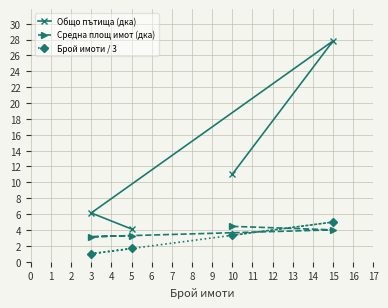

True or false: Общо пътища (дка) and Средна площ имот (дка) cross at least once.

False